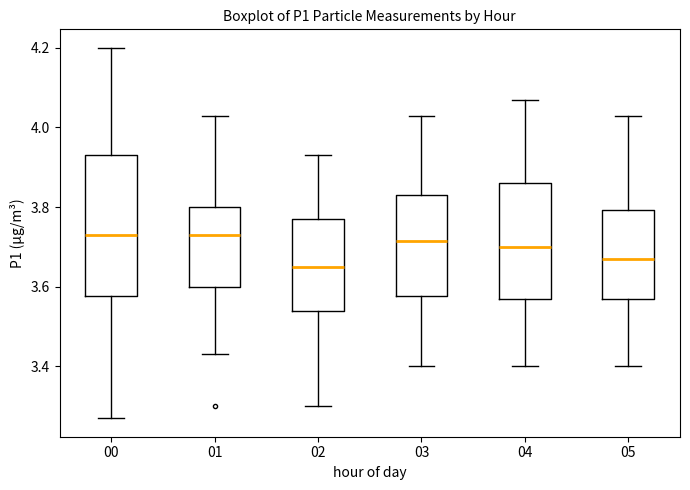

Reading left to right, transcribe this box plot: for each box, give where its median line is, the range the box spans, and where its two whiskers end, as read against the y-axis. The values are not printed on the chart, so give them approximately, as read against the axis.

00: median 3.74, box 3.58 to 3.94, whiskers 3.28 to 4.20
01: median 3.74, box 3.60 to 3.80, whiskers 3.44 to 4.04
02: median 3.66, box 3.54 to 3.78, whiskers 3.30 to 3.94
03: median 3.72, box 3.58 to 3.84, whiskers 3.40 to 4.04
04: median 3.70, box 3.58 to 3.86, whiskers 3.40 to 4.08
05: median 3.68, box 3.58 to 3.80, whiskers 3.40 to 4.04